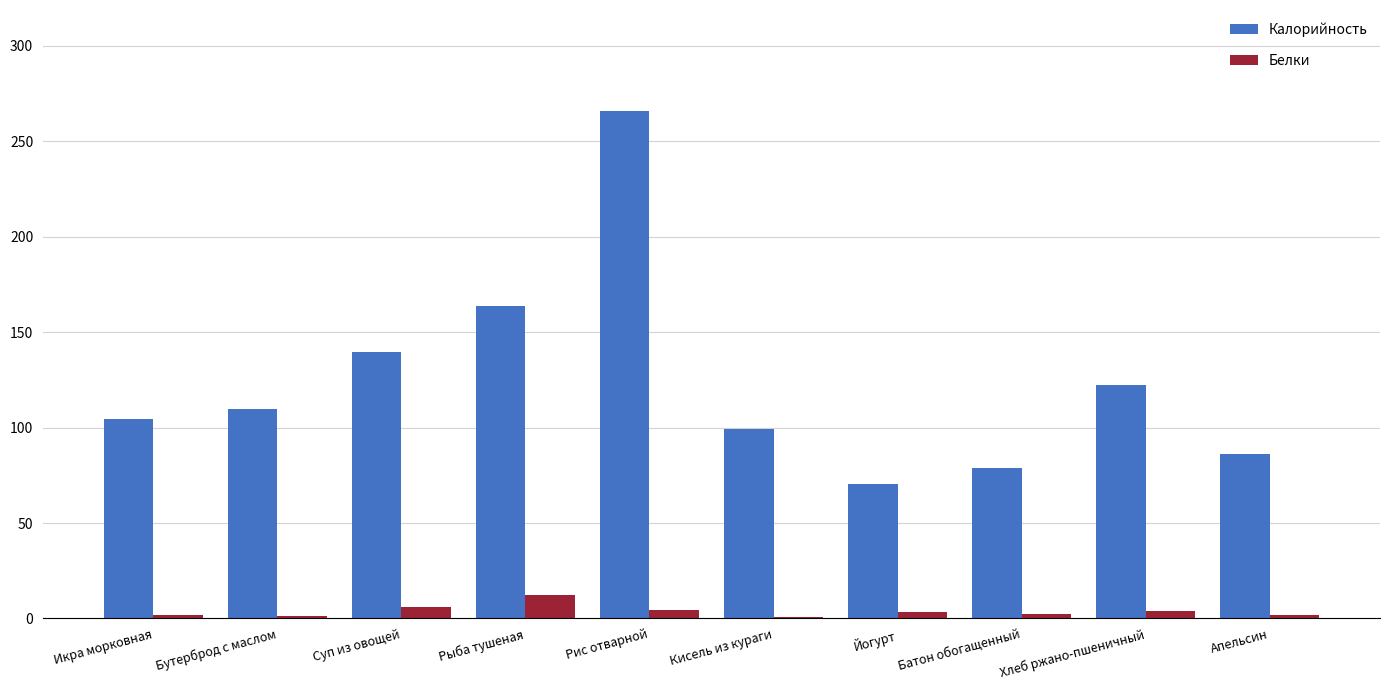

What is the sum of all Белки values?

37.7